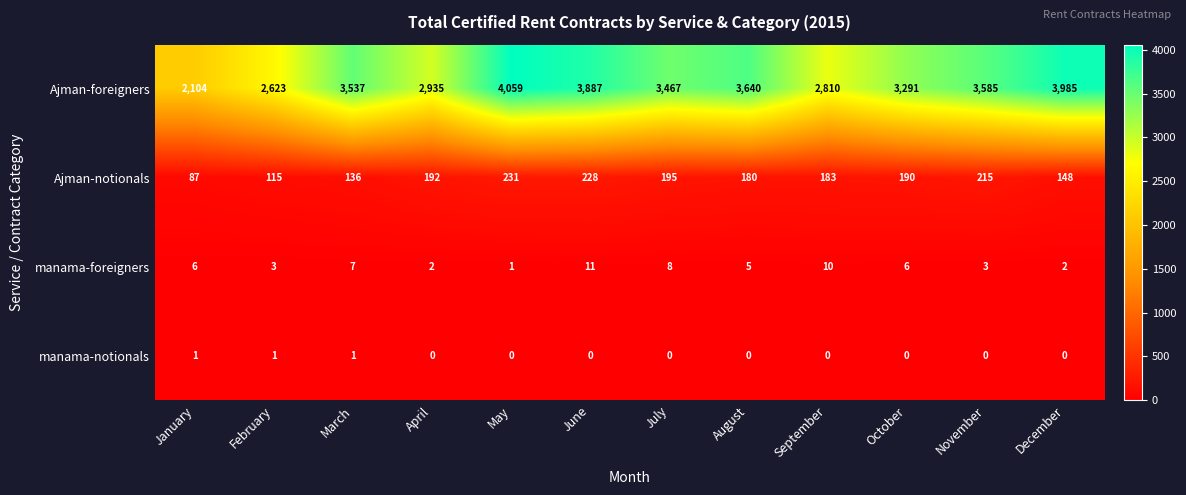

At November, list the series in order from largest to smallest.

Ajman-foreigners, Ajman-notionals, manama-foreigners, manama-notionals